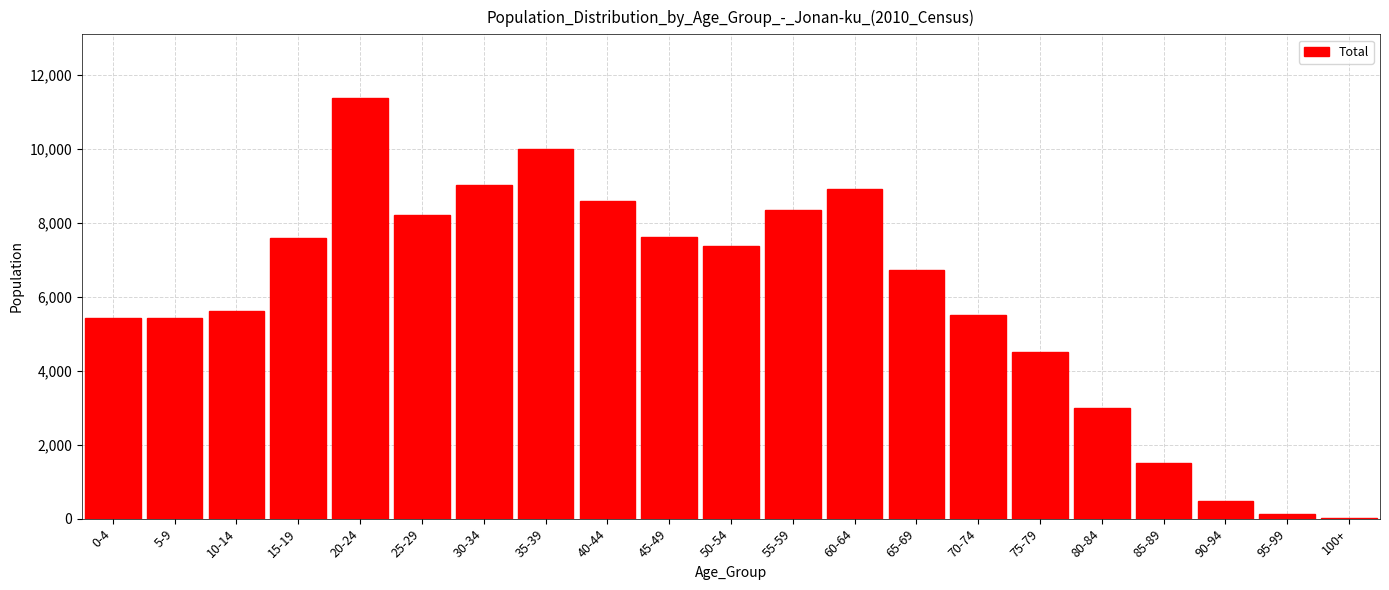

What is the ratio of the value at 75-79 to the value at 45-49?

0.6